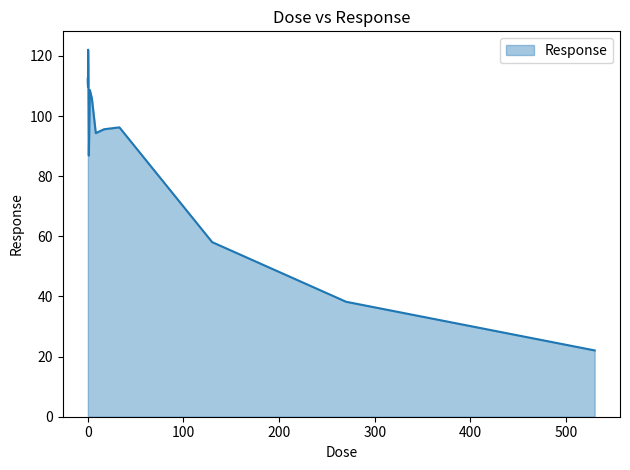

What is the smallest value displayed?

22.1